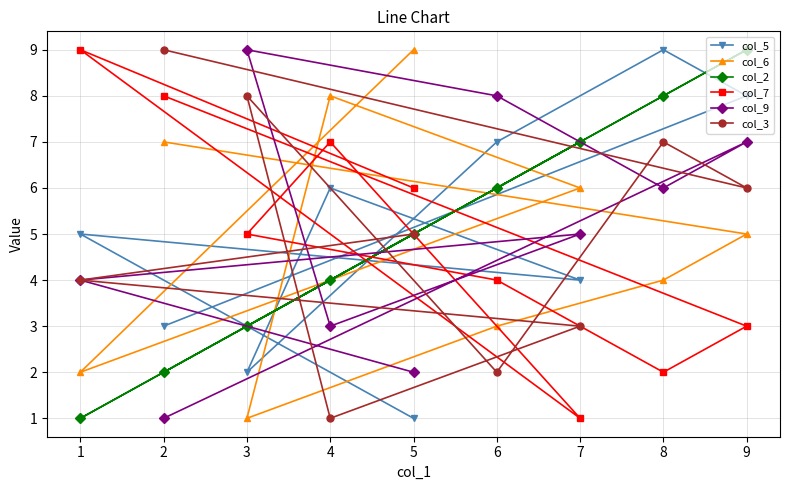

What is the difference between the maximum and minimum values in the col_5 series?

8